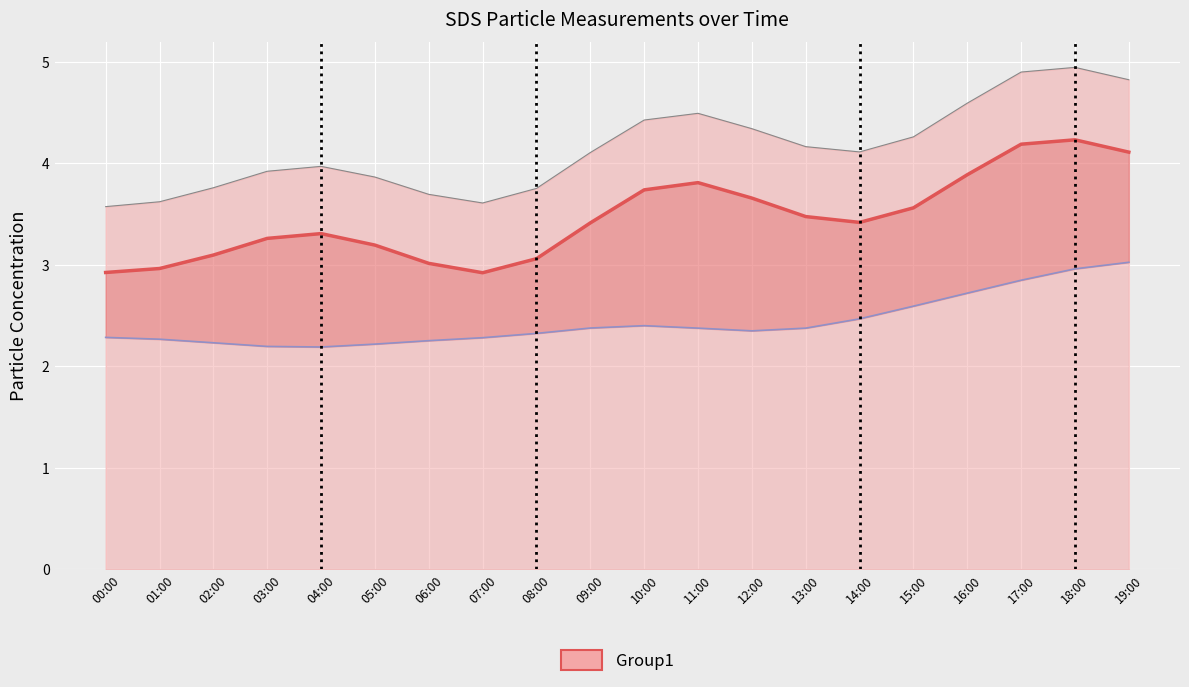

How many lines are shown in the chart?

2